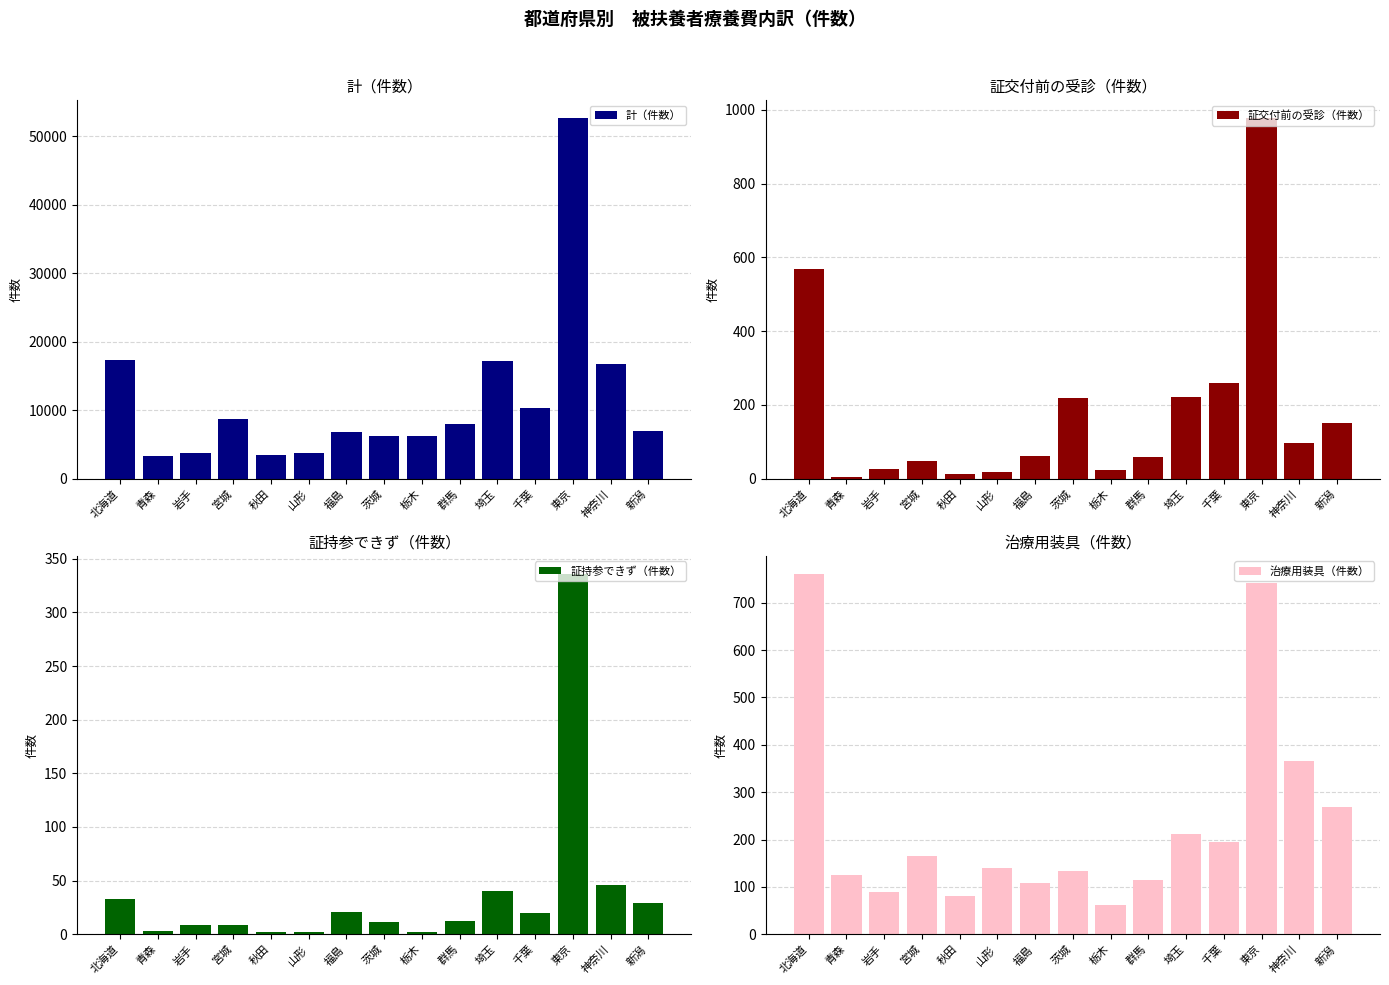

Which series has the largest range (max minus min)?

計（件数）